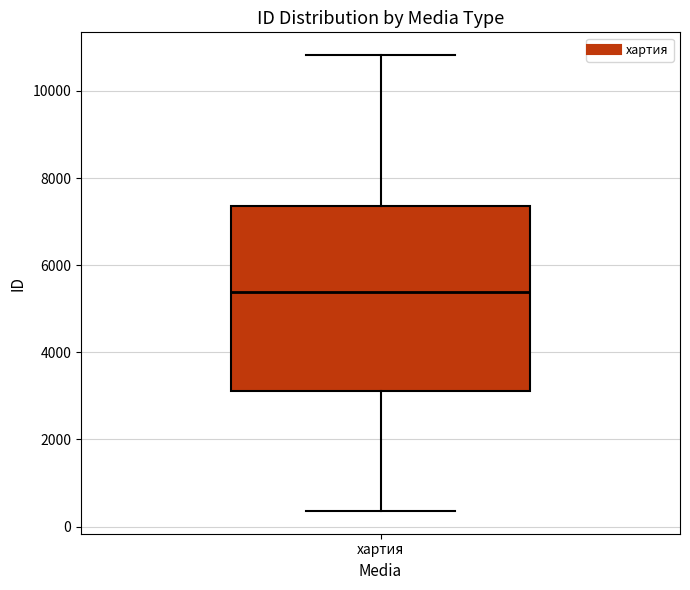

Transcribe this box plot: give where the median line is, the range the box spans, and where the two whiskers end, as read against the y-axis. The values are not printed on the chart, so give them approximately, as read against the axis.

median 5400, box 3200 to 7400, whiskers 400 to 10800